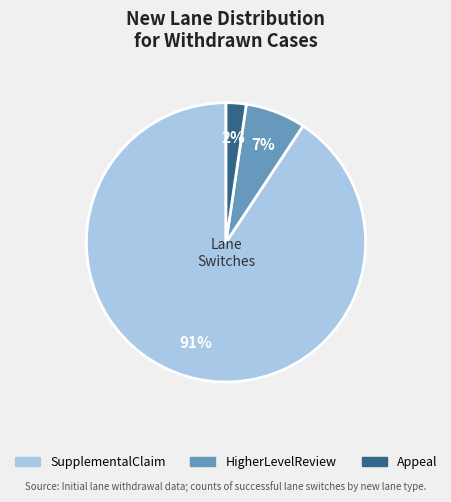

Does any single category account for the majority?

Yes